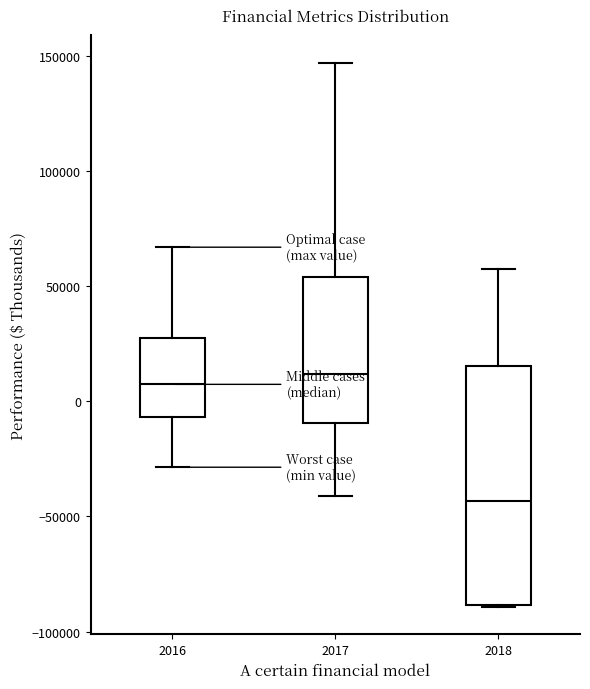

Where is the lower edge of the box at x = 2016 on the y-axis? The values are not printed on the chart, so give them approximately, as read against the axis.

-5000